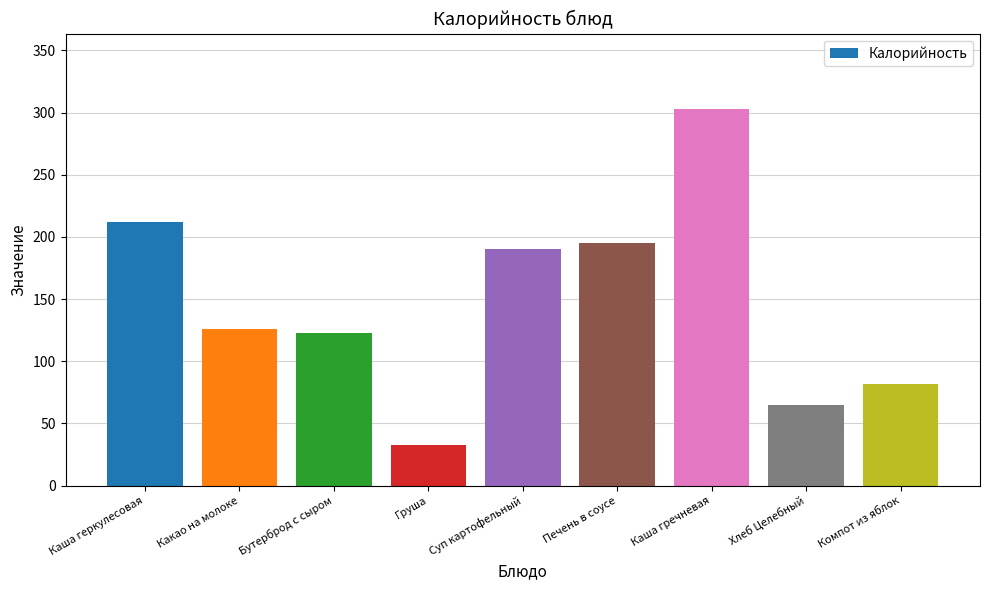

How many bars are there in total?

9